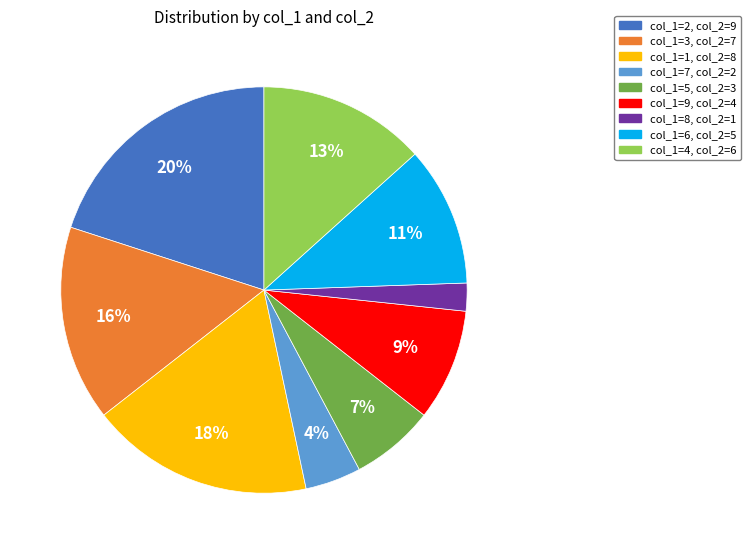

Does any single category account for the majority?

No